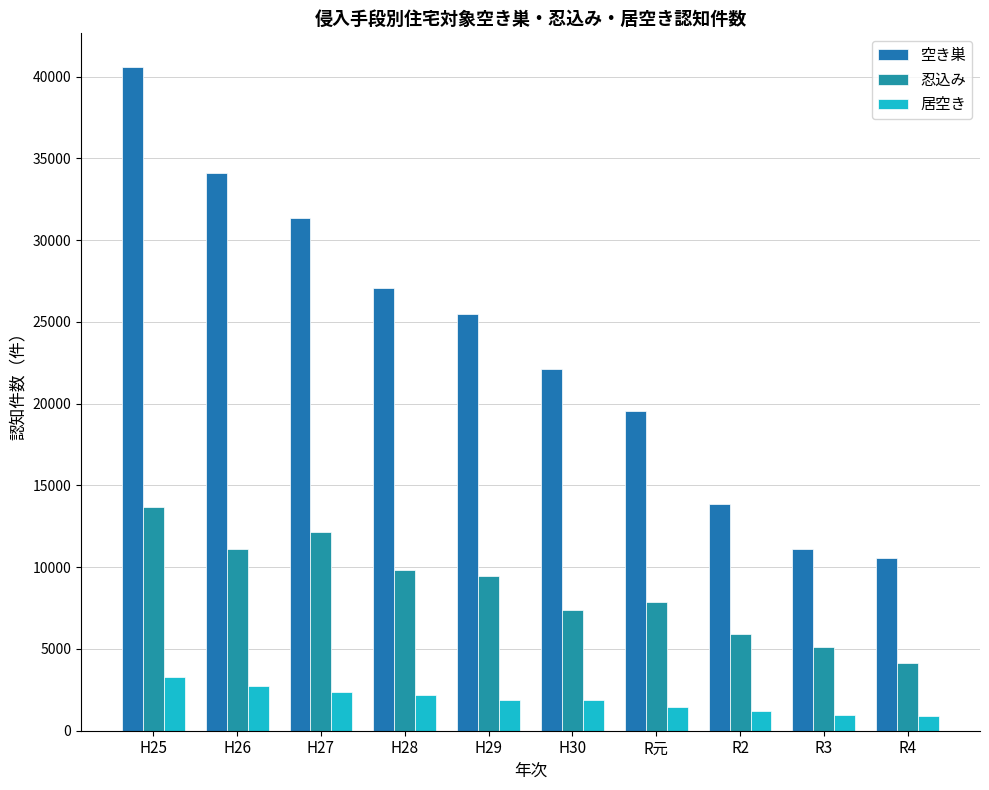

What is the difference between the highest and lowest values at H29?

23611